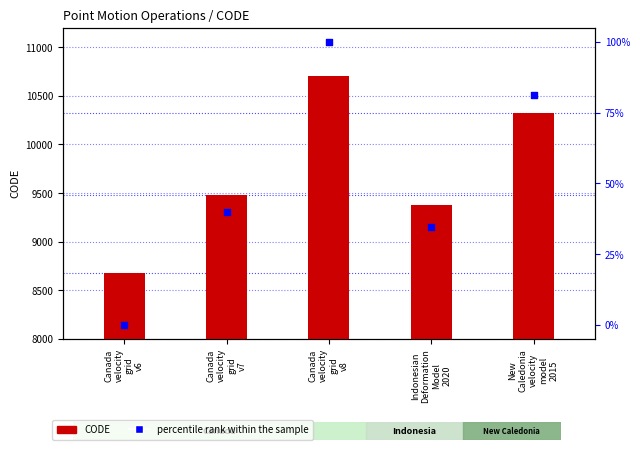

What is the total value across all series at Canada
velocity
grid
v8?

10807.0